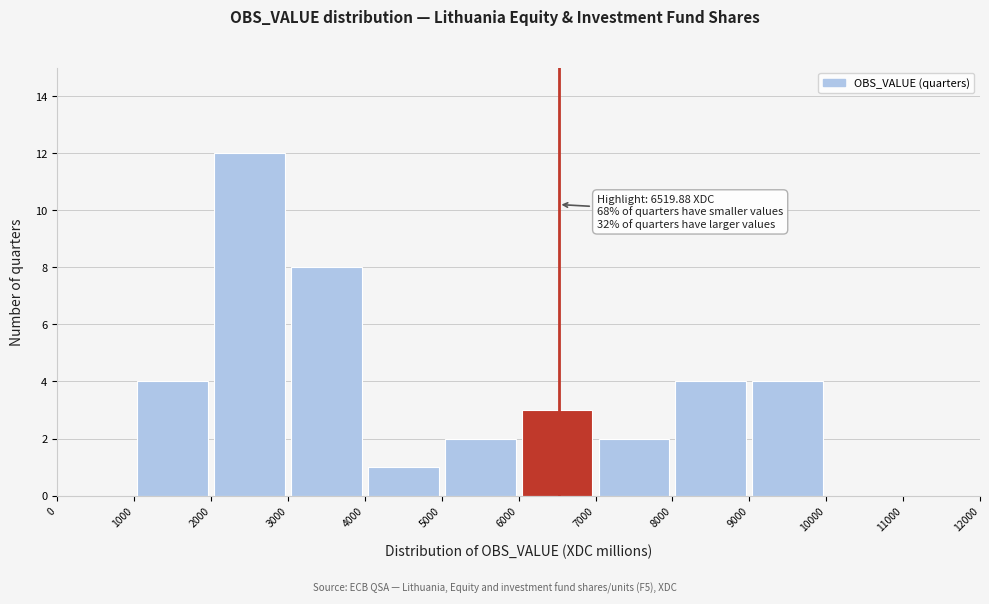

Over which range of the x-axis is the bar tallest?

2000 to 3000